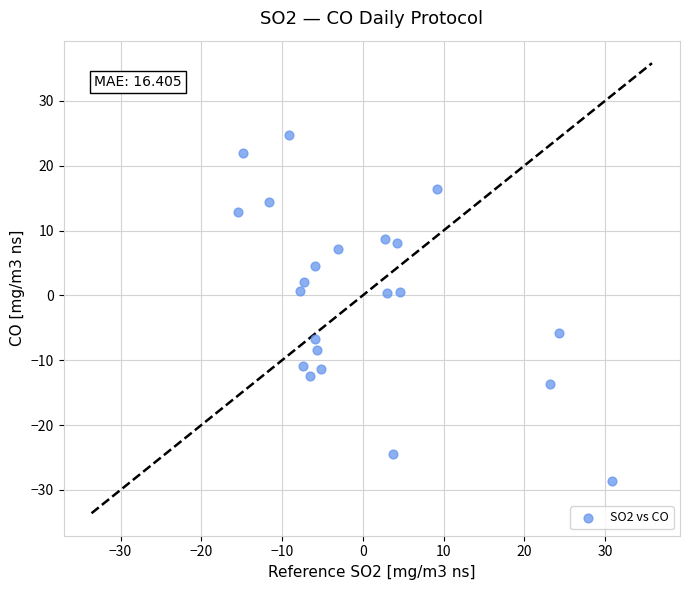

What is the range of Y values (max minus min)?

53.3